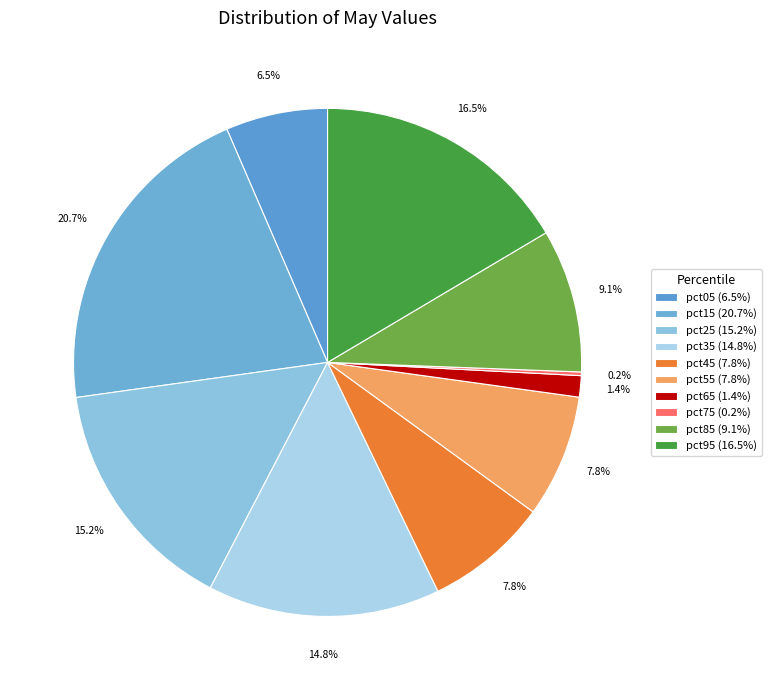

Which slice is the largest?

pct15